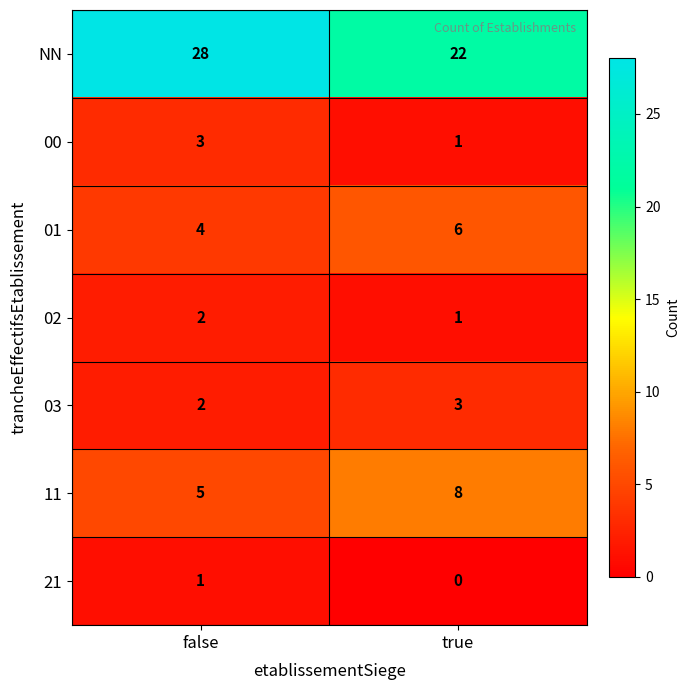

What value does the 03 series have at true?

3